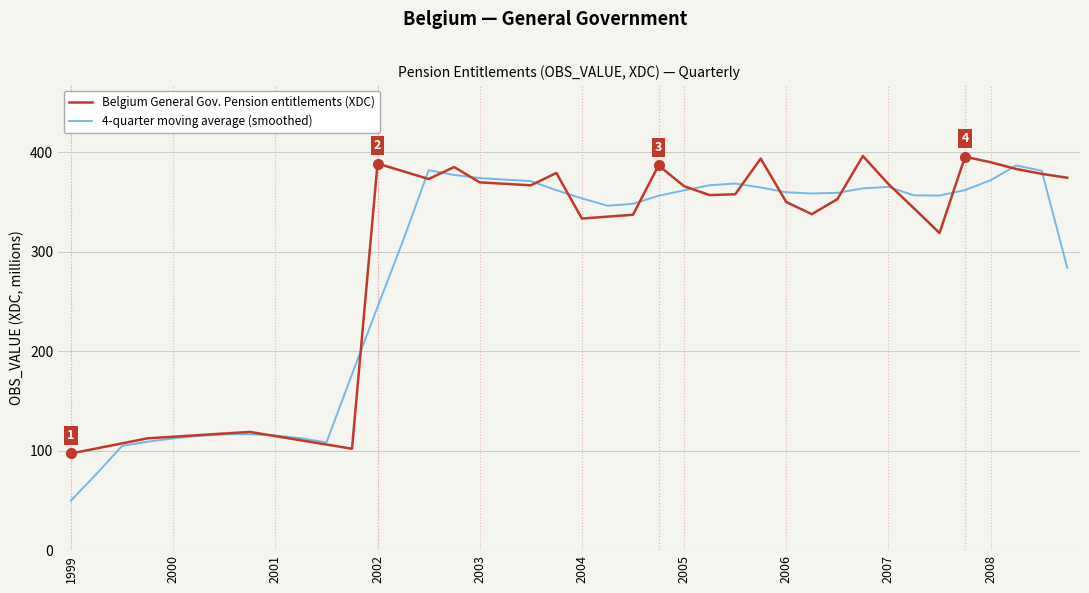

What is the difference between the maximum and second lowest values in the 4-quarter moving average (smoothed) series?

310.1